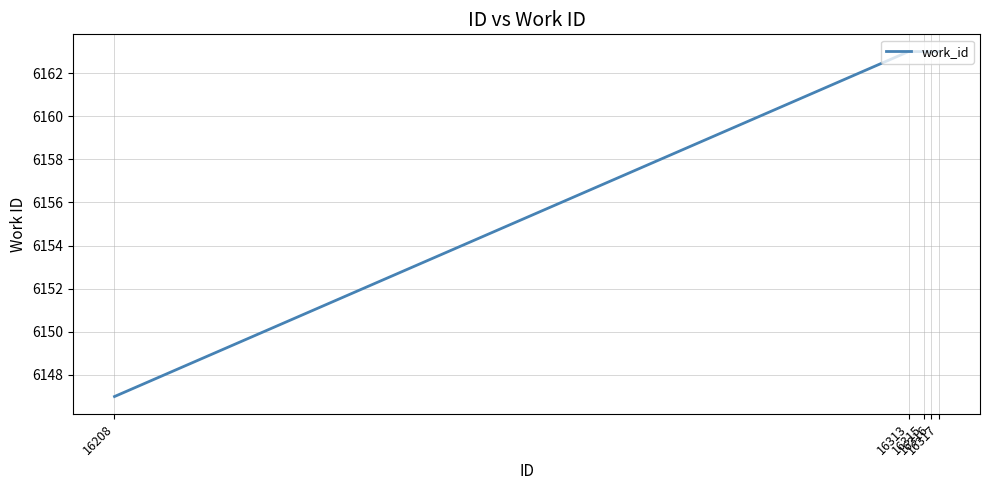

What is the sum of all values?

30799